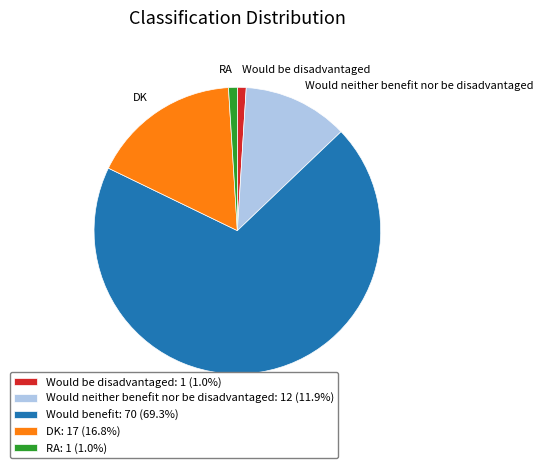

Which slice is the largest?

Would benefit